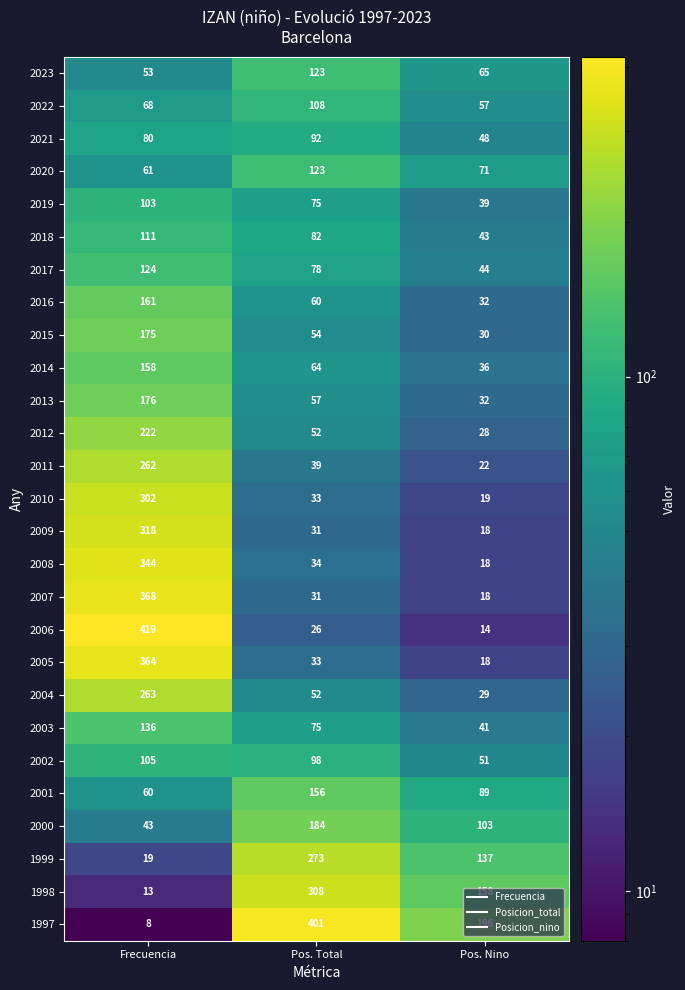

The value of 1997 at Pos. Total is 401. True or false?

True